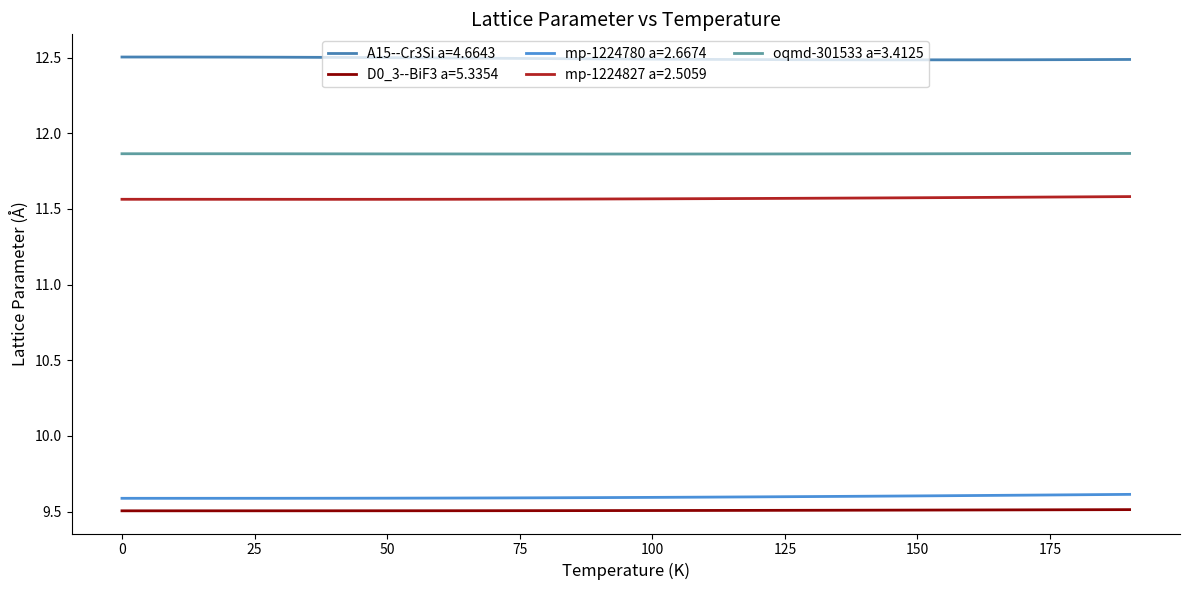

Is this an area chart (filled region under the line)?

No